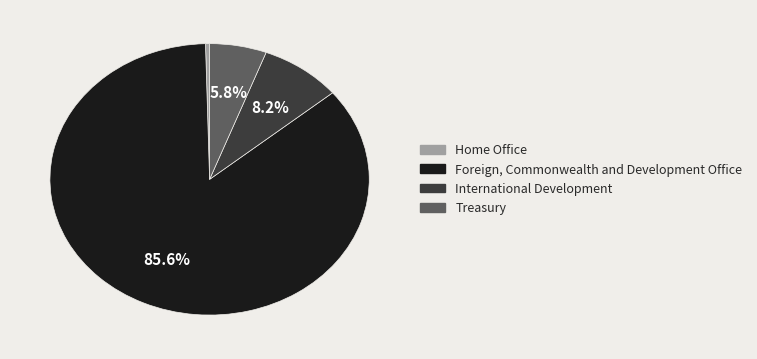

Rank the categories by value from lowest to highest.

Home Office, Treasury, International Development, Foreign, Commonwealth and Development Office